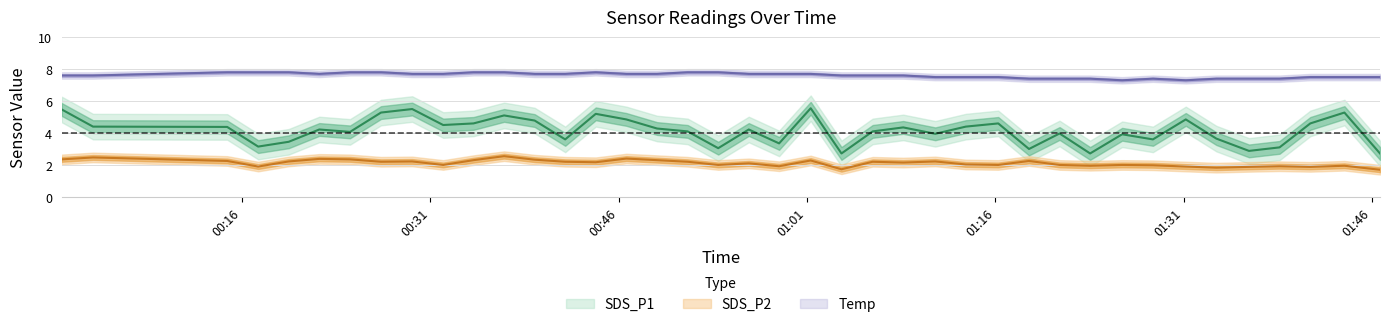

What are all the series names shown in the legend?

SDS_P1, SDS_P2, Temp